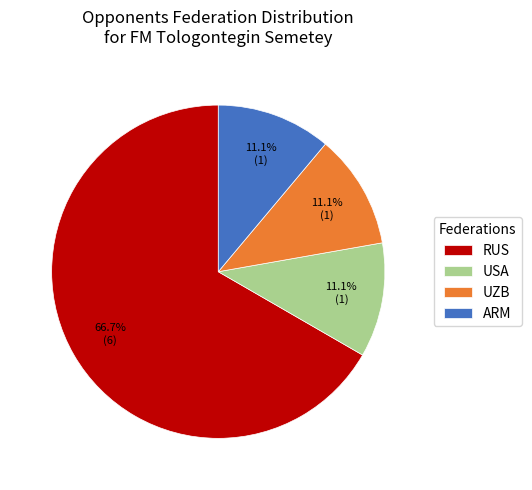

How many slices are in this pie chart?

4